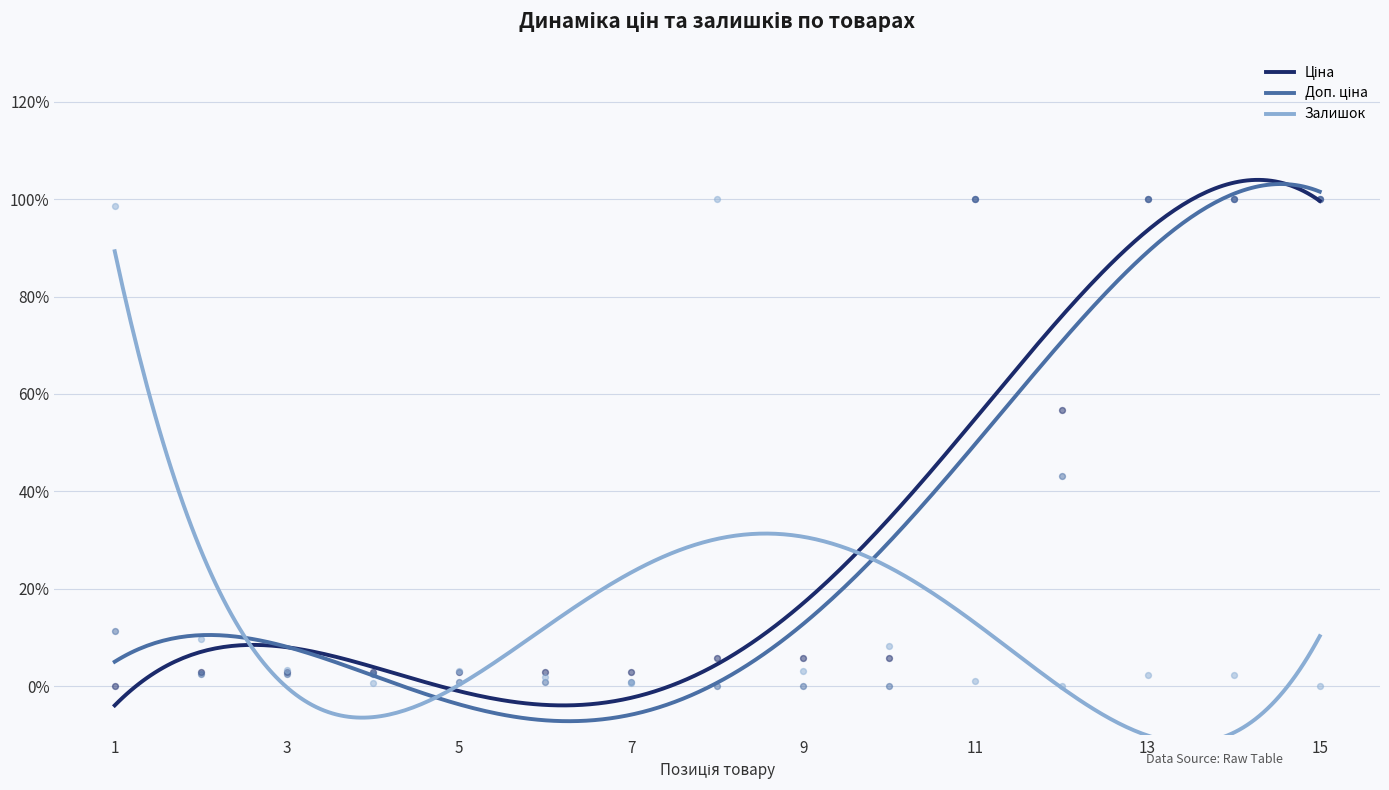

What are all the series names shown in the legend?

Ціна, Доп. ціна, Залишок